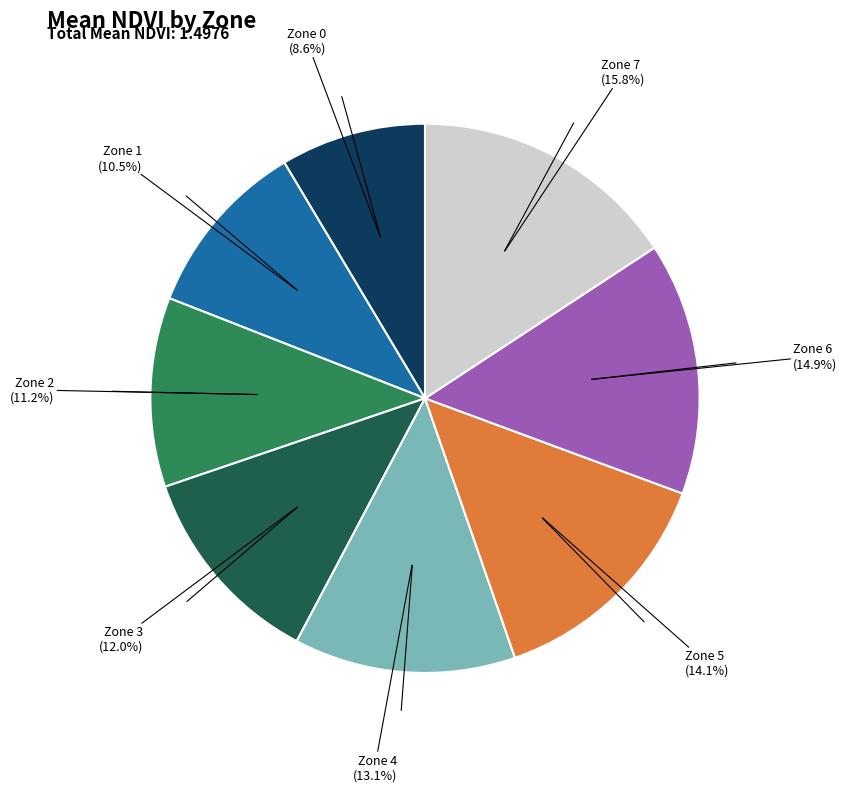

Is there any slice that represents more than half of the pie?

No